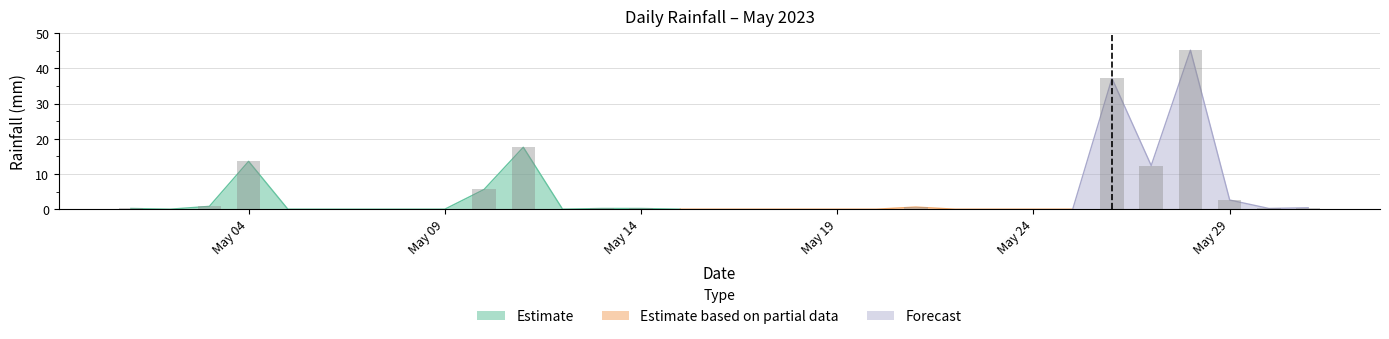

Which category has the lowest value across all series?

2023-05-02